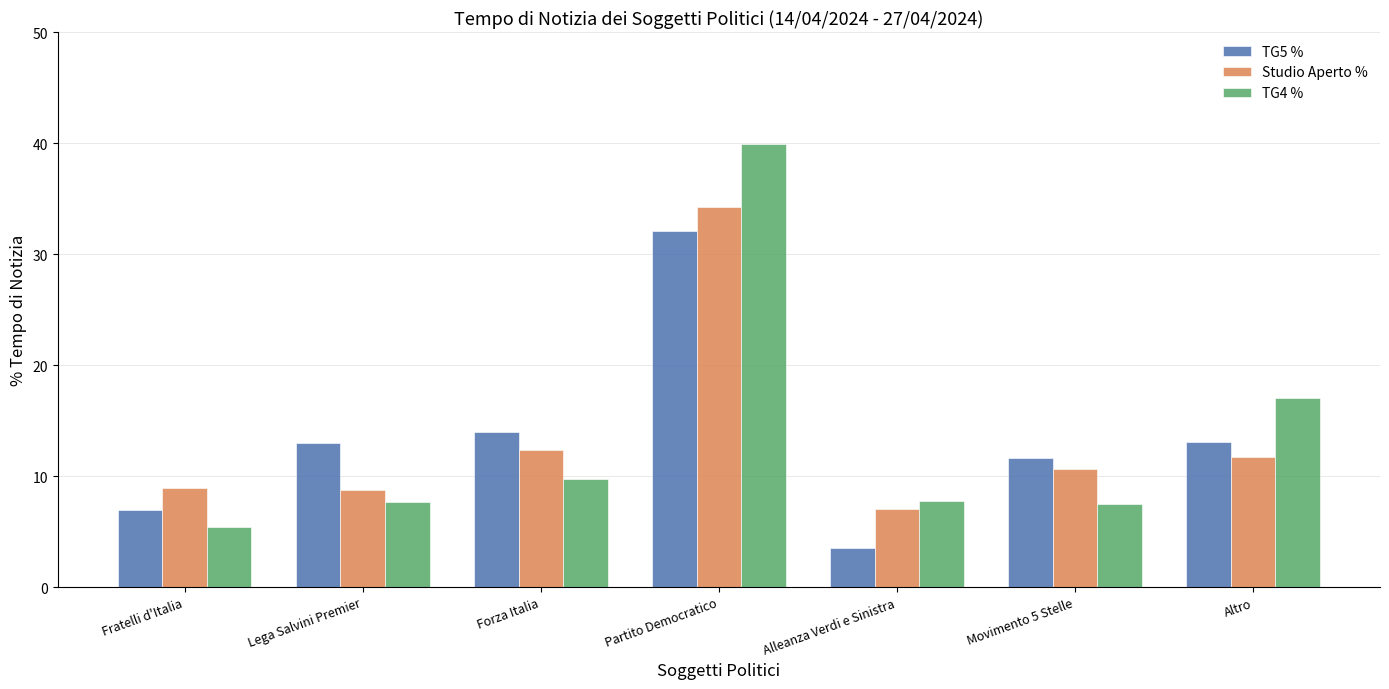

Between Partito Democratico and Alleanza Verdi e Sinistra, which series saw the biggest shift?

TG4 %